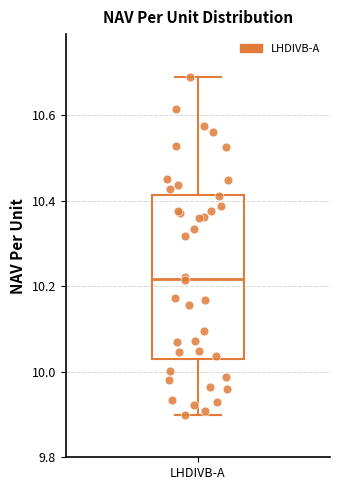

Read this box plot against the y-axis: the position of the median line, the range covered by the box, and the ends of both whiskers. The values are not printed on the chart, so give them approximately, as read against the axis.

median 10.22, box 10.02 to 10.42, whiskers 9.90 to 10.68